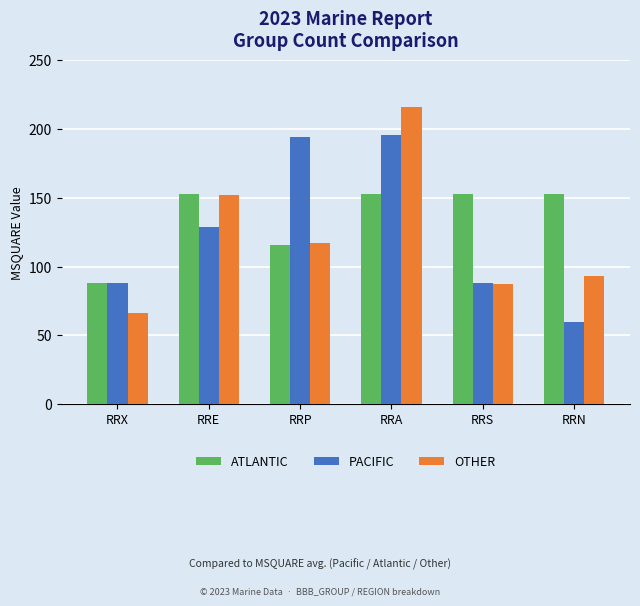

At how many categories does at least one series exceed 83?

6